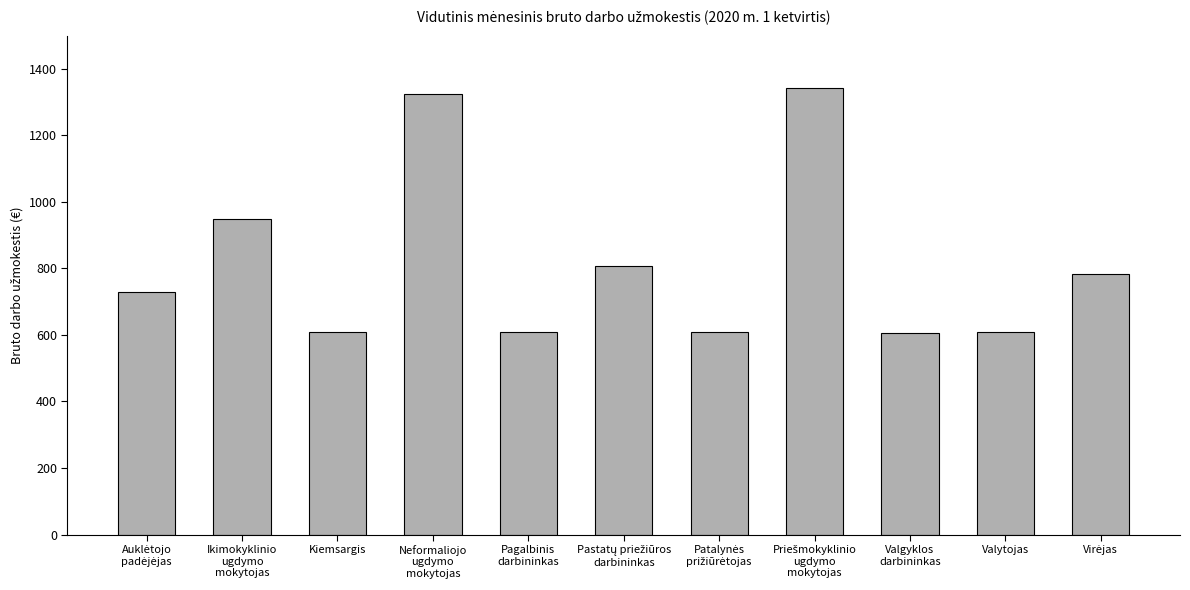

What is the greatest value displayed?

1342.4